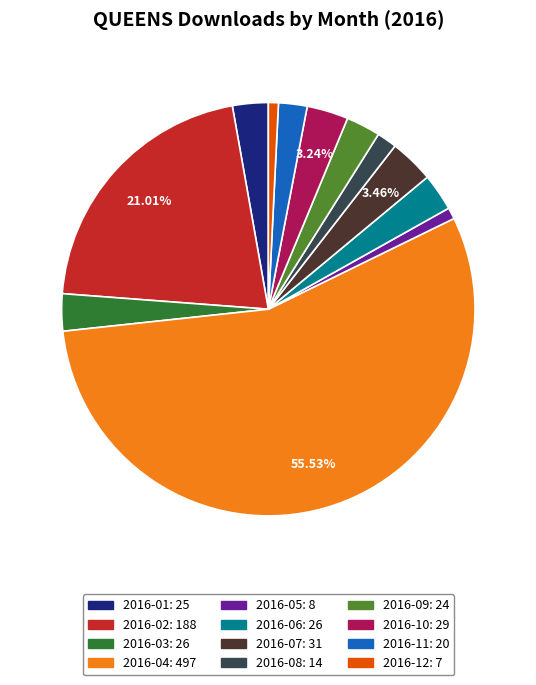

What is the ratio of the value at 2016-09 to the value at 2016-08?

1.7